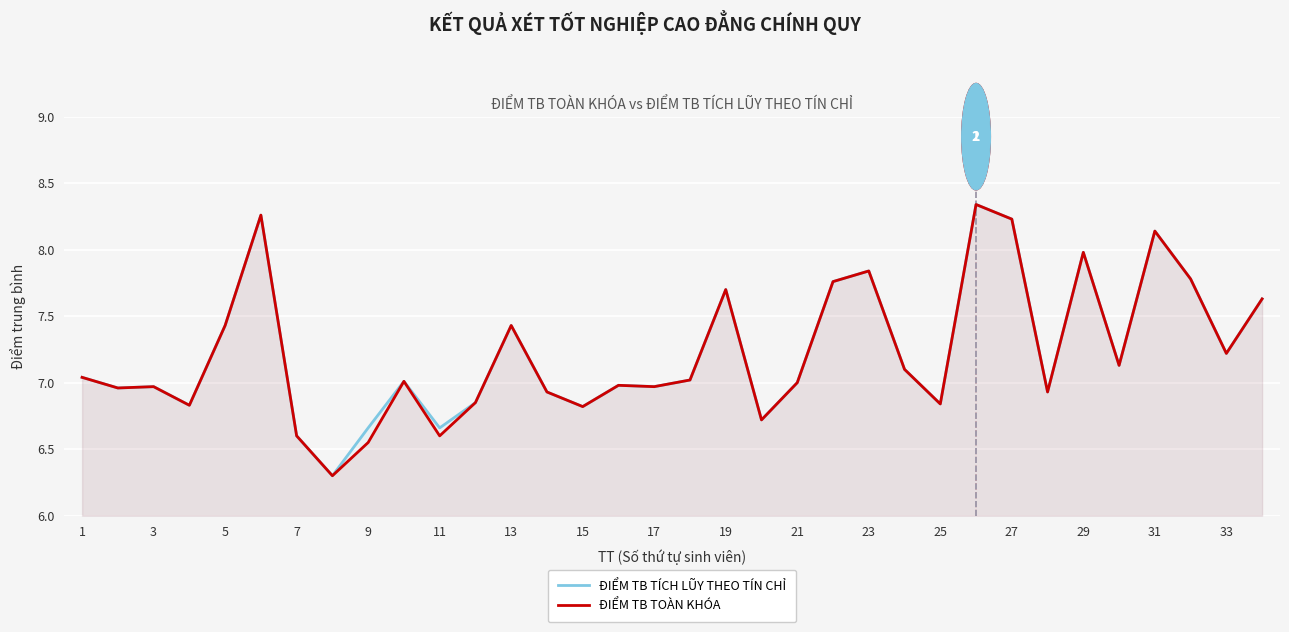

Is it true that ĐIỂM TB TOÀN KHÓA equals 4.9 at 5?

False